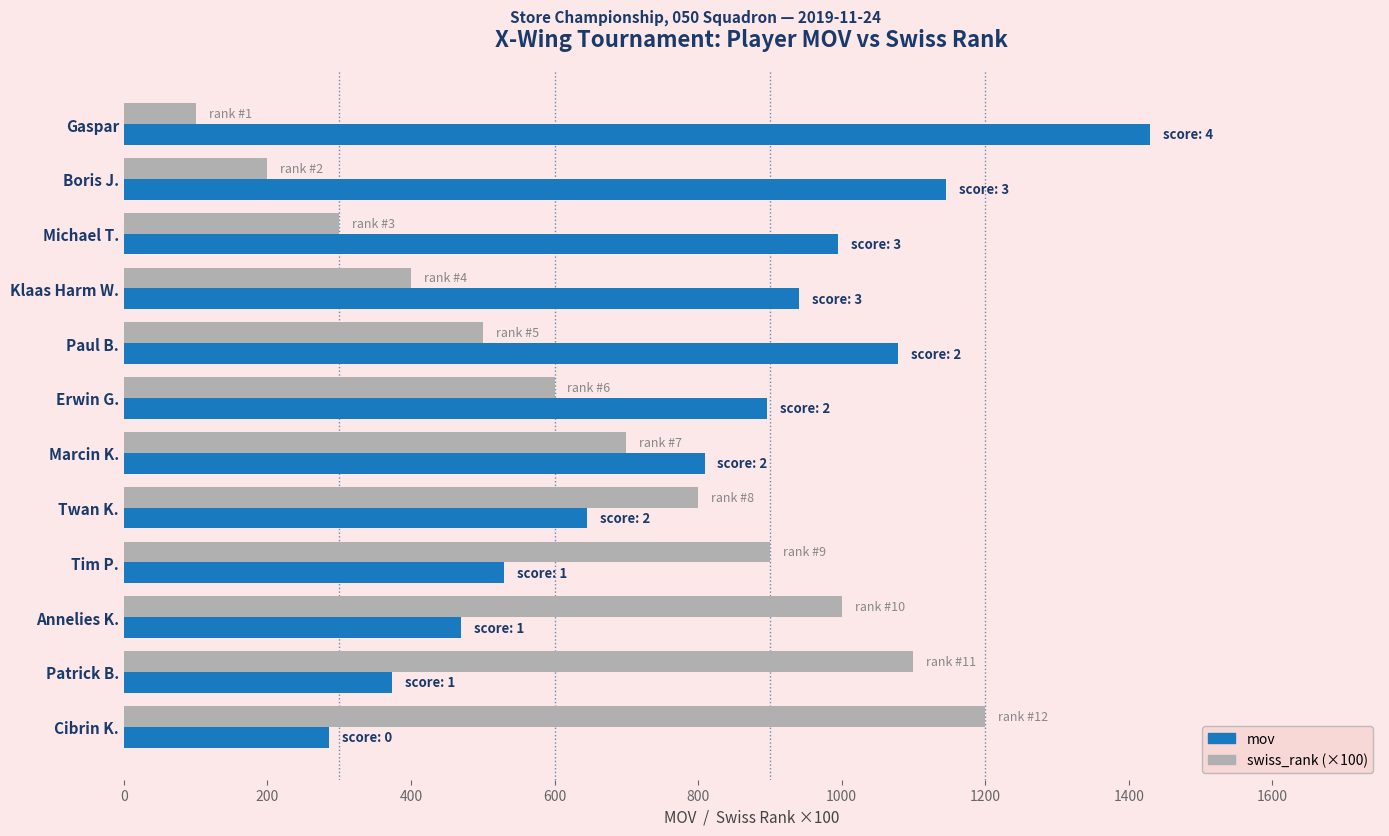

What is the spread (max minus min) of values at Tim P.?

370